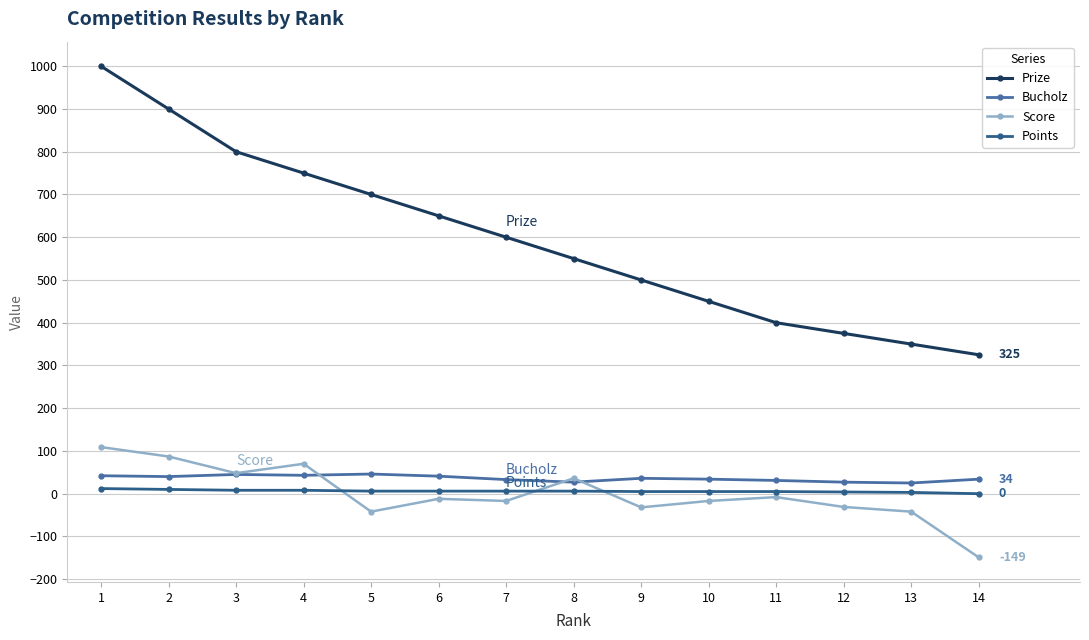

True or false: Points and Prize intersect in this chart.

False